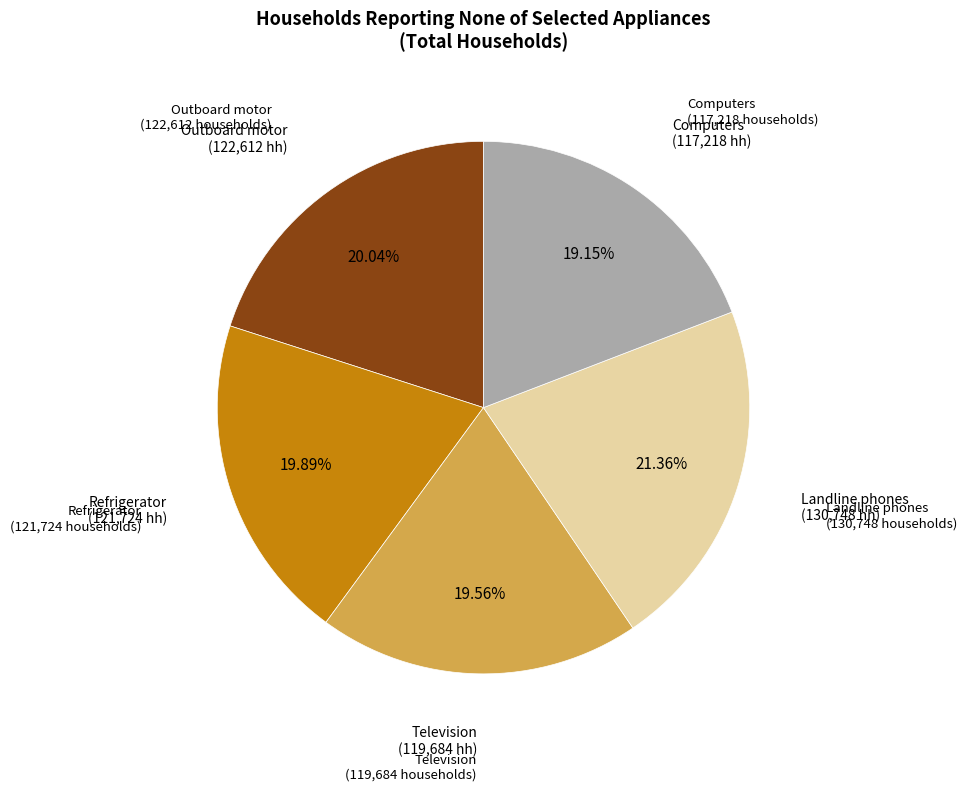

Is there a majority slice in this chart?

No